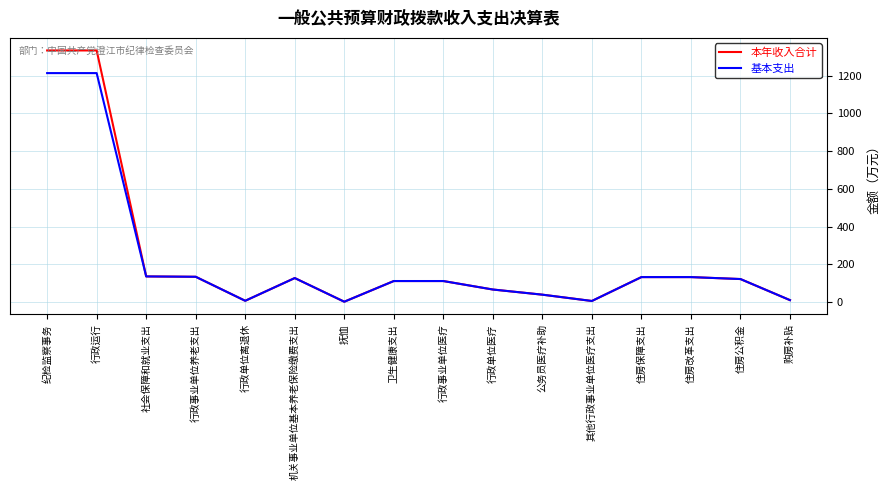

The value of 基本支出 at 社会保障和就业支出 is 208.7. True or false?

False